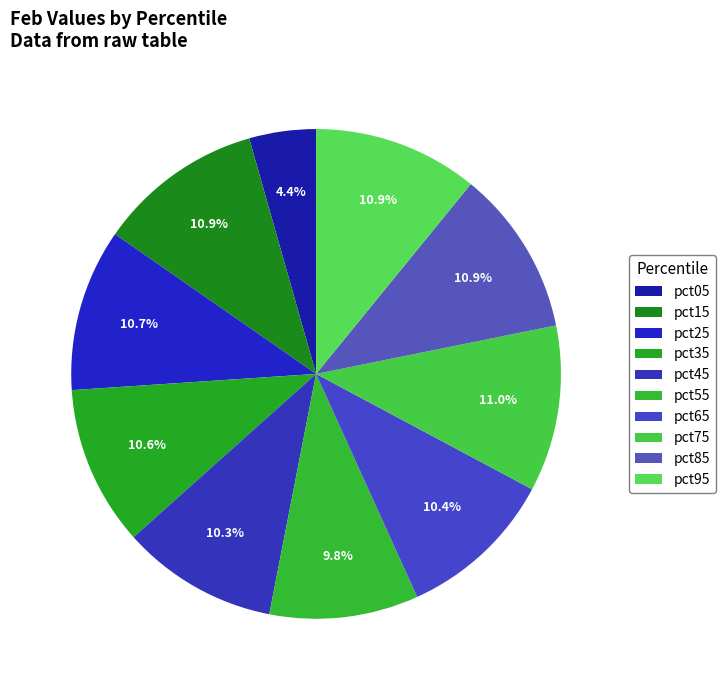

How many segments does this pie chart have?

10